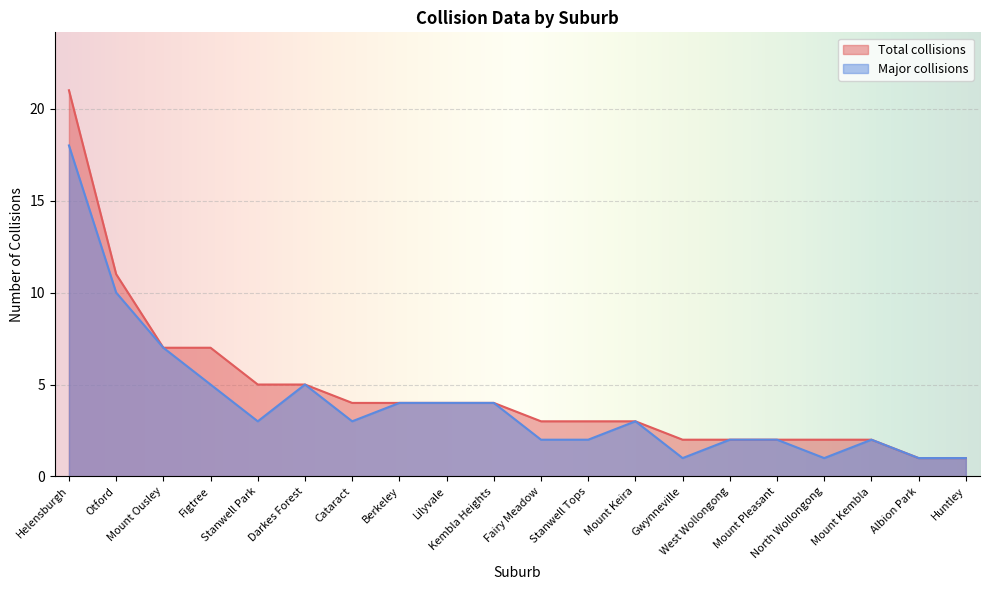

Which category has the highest value in the Total collisions series?

Helensburgh